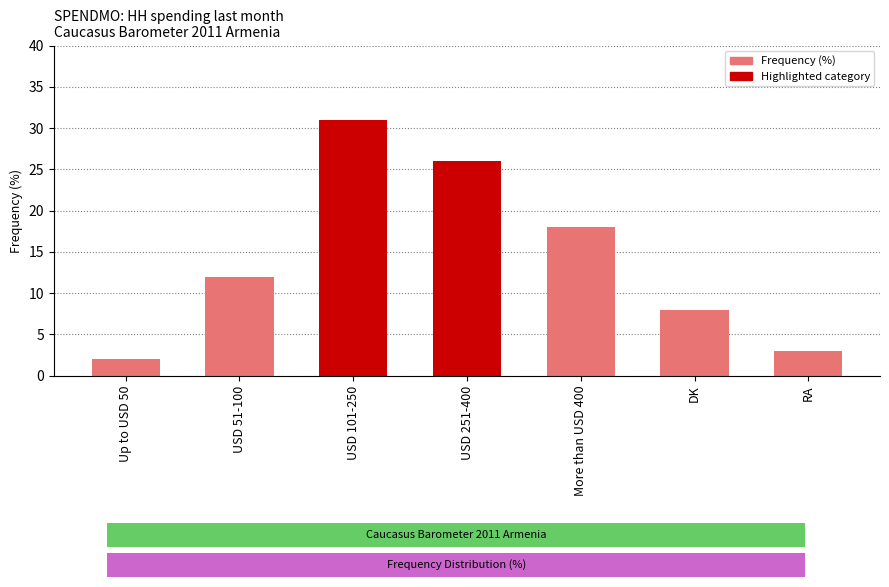

List the labels in order of value, smallest first.

Up to USD 50, RA, DK, USD 51-100, More than USD 400, USD 251-400, USD 101-250